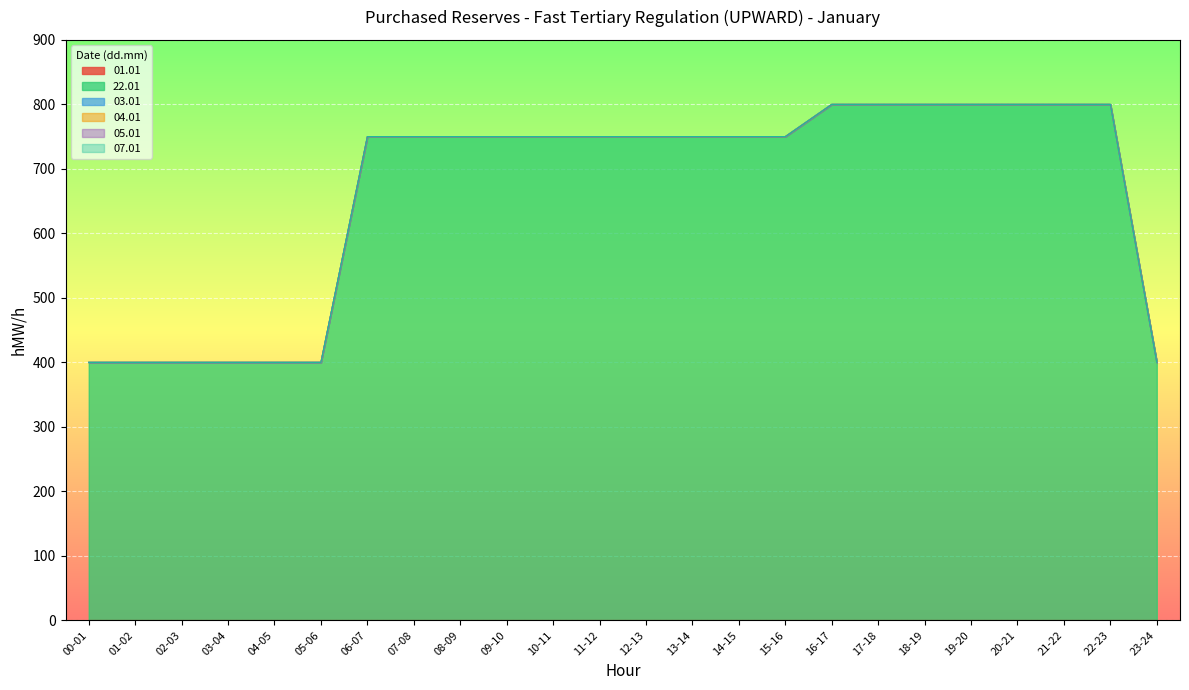

True or false: 04.01 and 22.01 cross at least once.

False